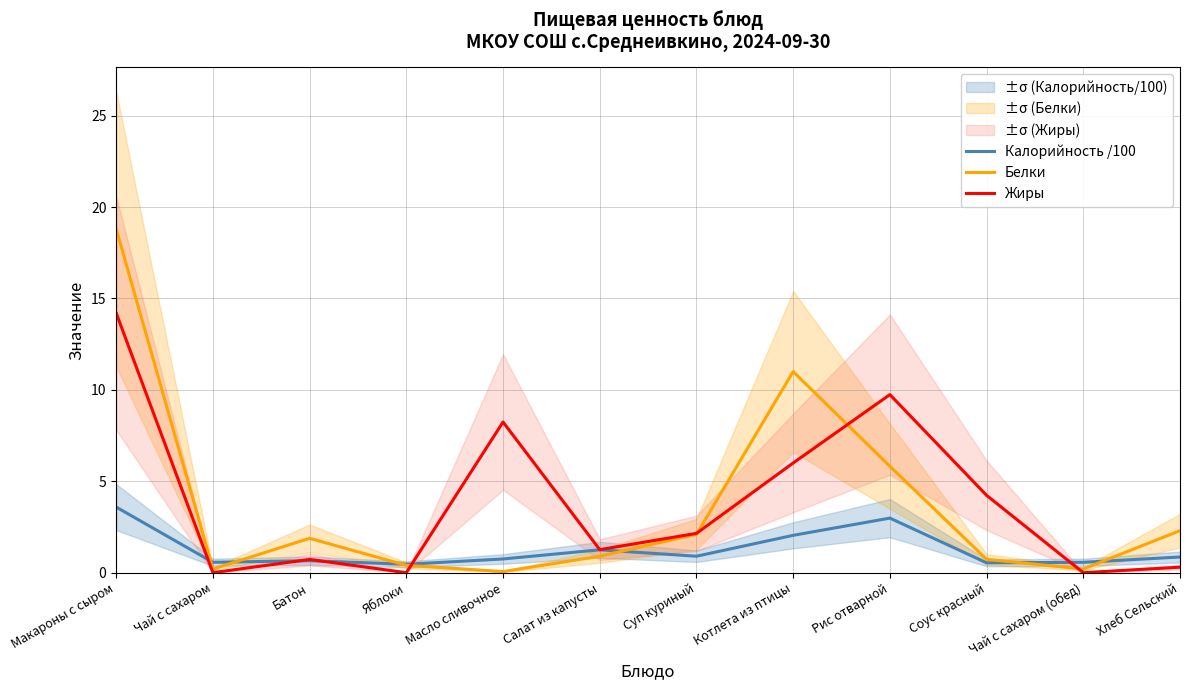

At which category does Белки reach its first local valley?

Чай с сахаром